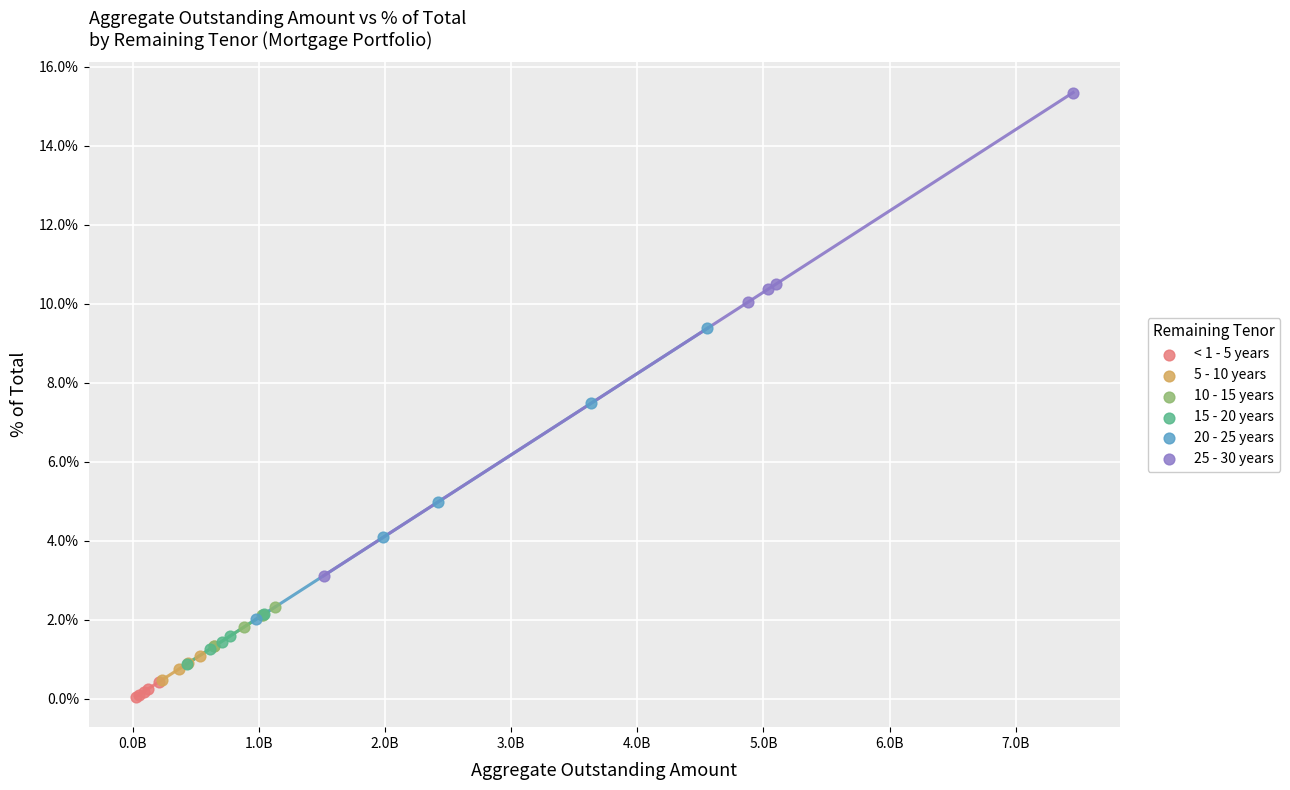

What are all the series names shown in the legend?

< 1 - 5 years, 5 - 10 years, 10 - 15 years, 15 - 20 years, 20 - 25 years, 25 - 30 years